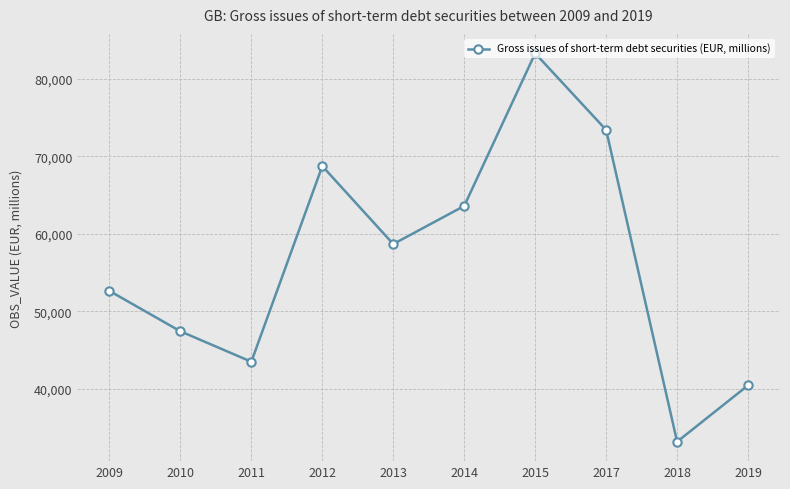

At which category does the chart reach its peak across all series?

2015